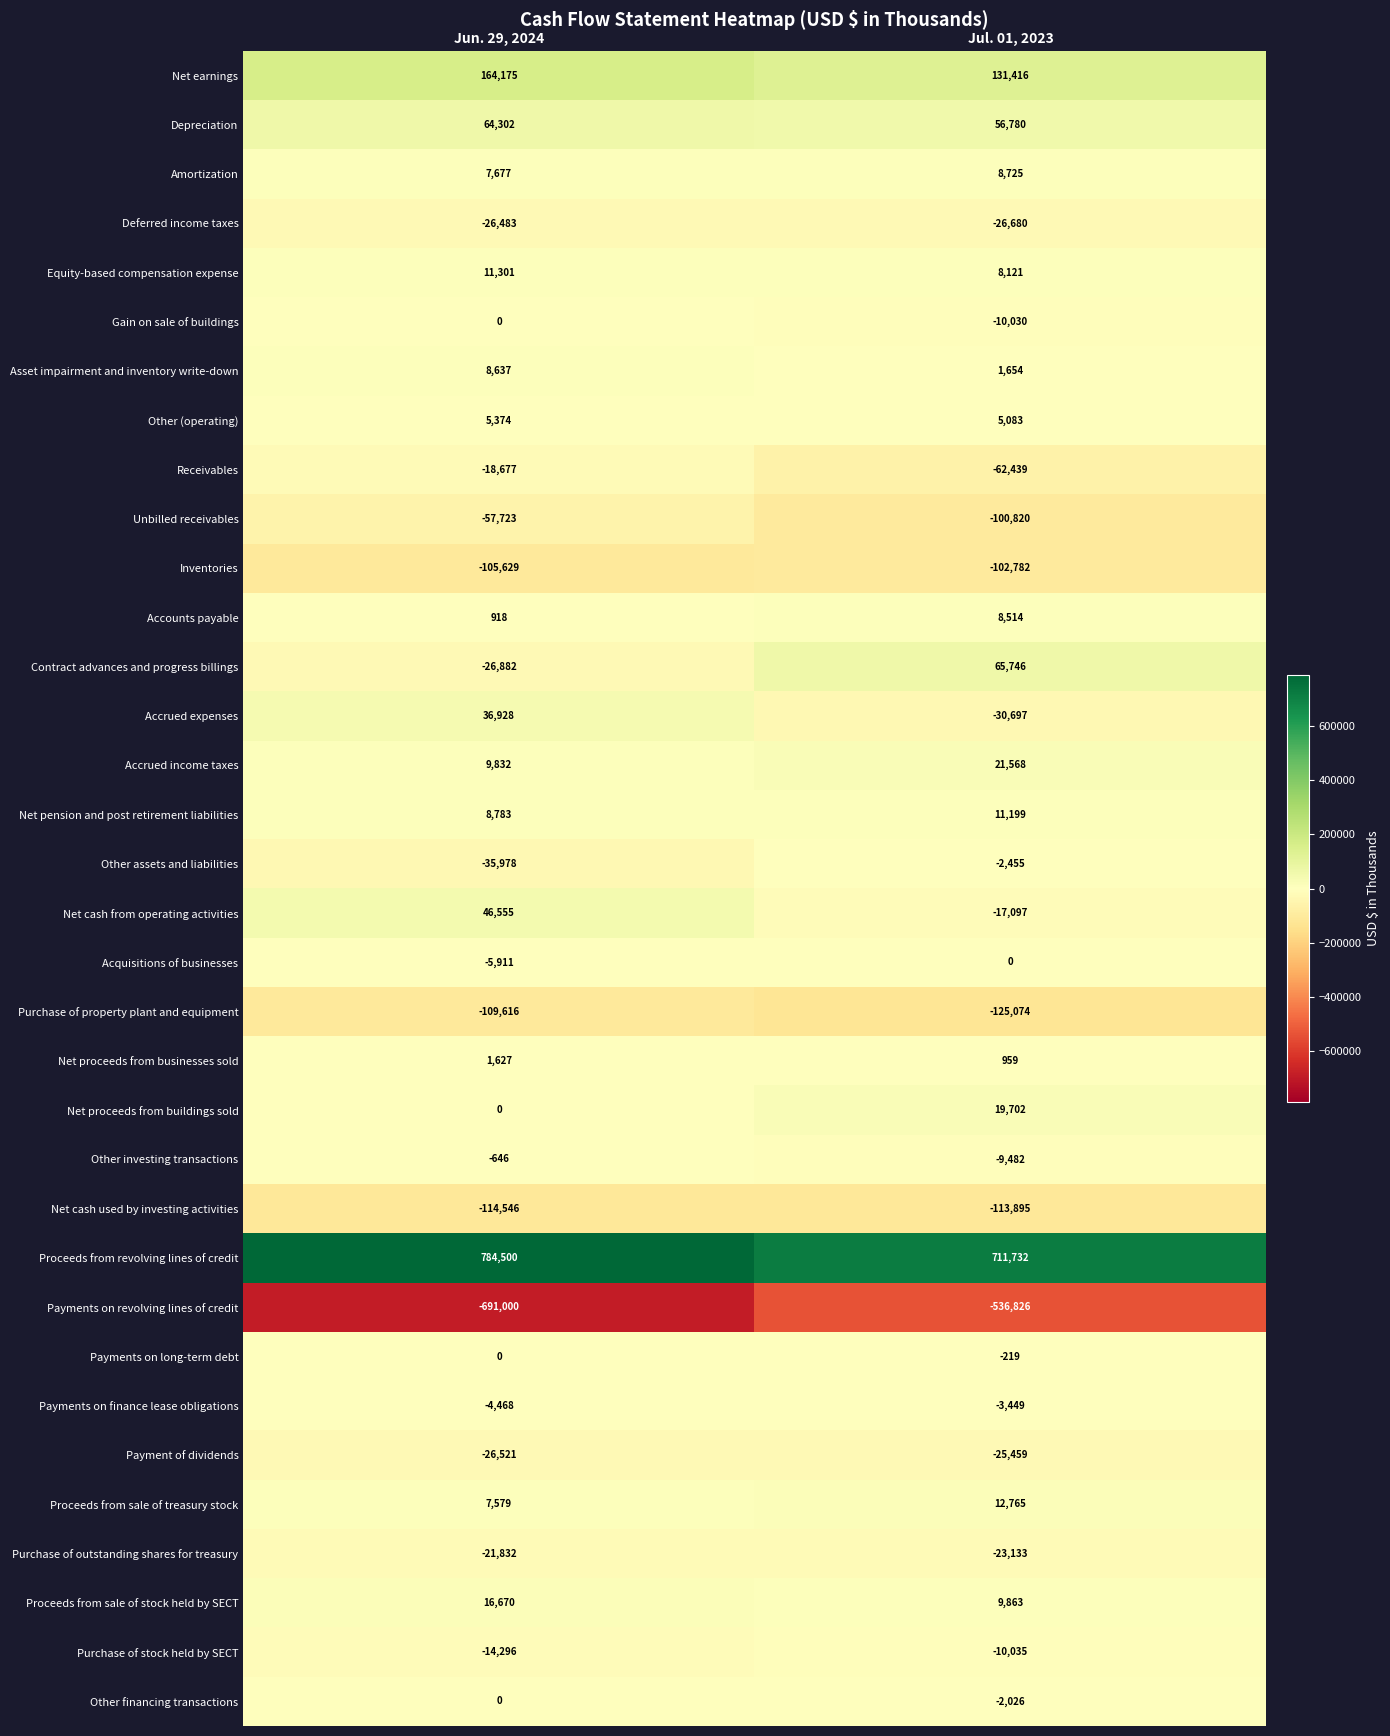

Where is Asset impairment and inventory write-down nearest to the value 5145?

Jul. 01, 2023